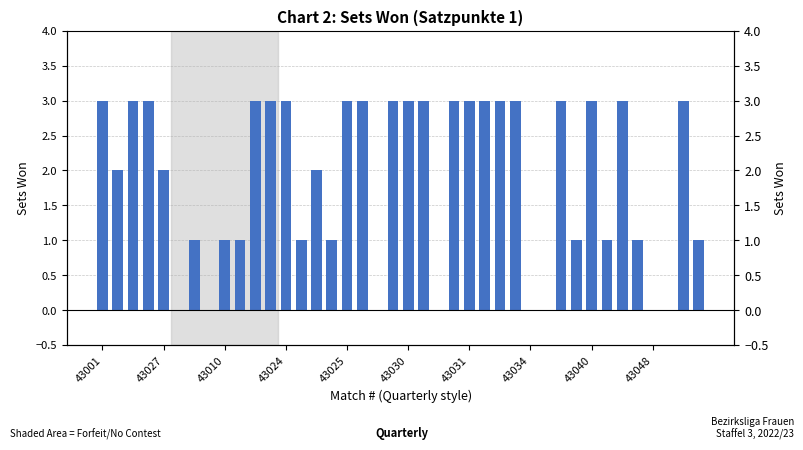

How many bars are there in total?

40